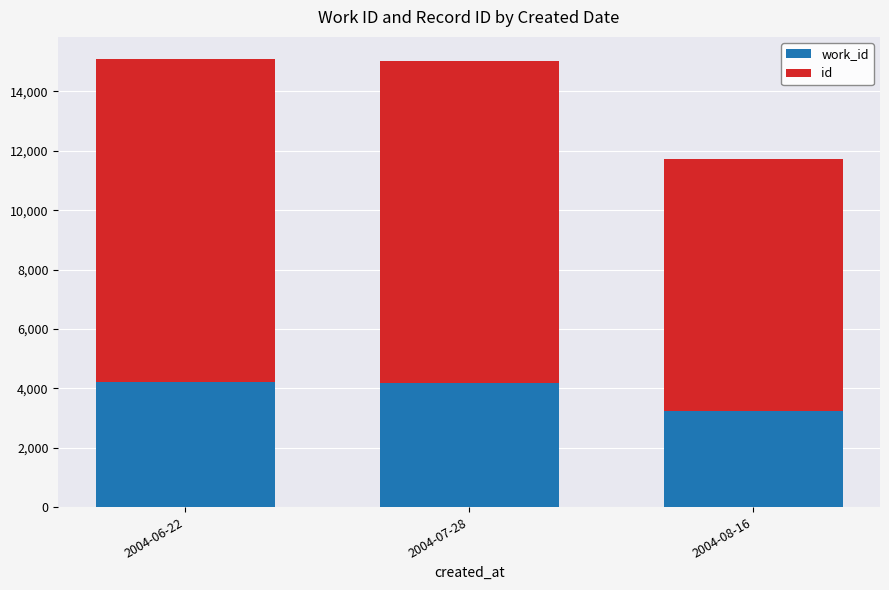

What is the total value across all series at 2004-07-28?

15037